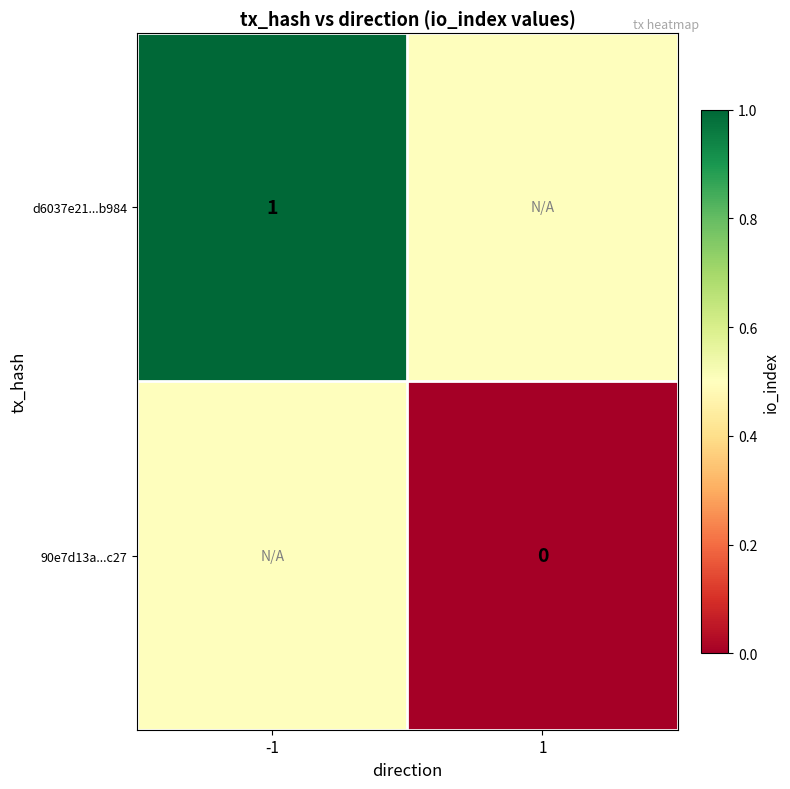

Is it true that d6037e21...b984 equals 1.3 at -1?

False